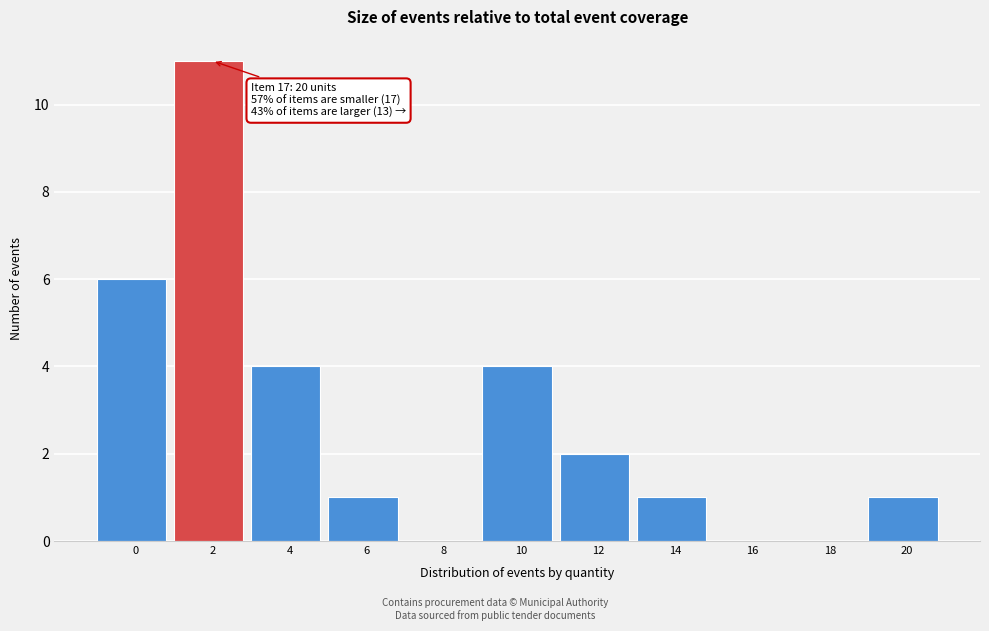

Reading left to right, list all the values displayed in this chart.

0=6	2=11	4=4	6=1	8=0	10=4	12=2	14=1	16=0	18=0	20=1